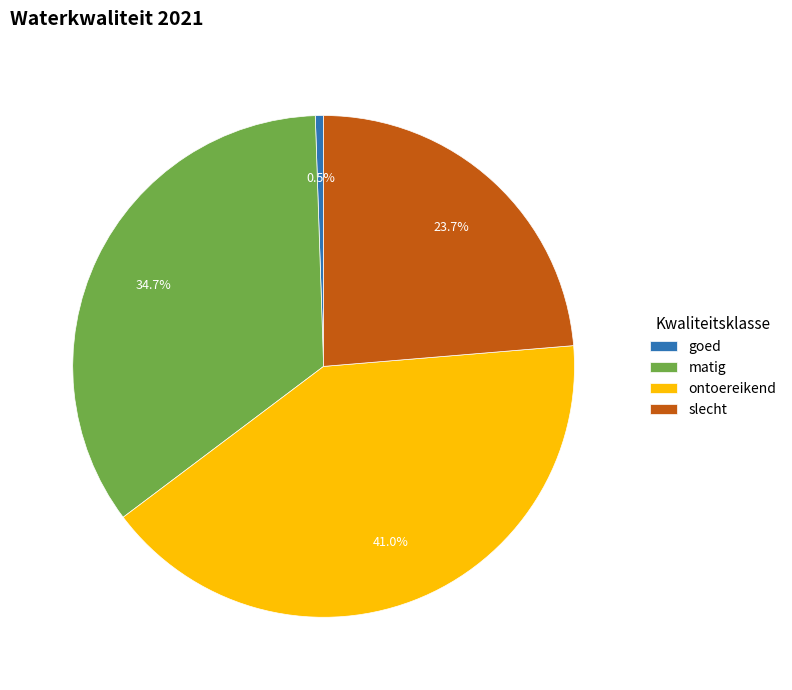

What is the ratio of the value at matig to the value at slecht?

1.5